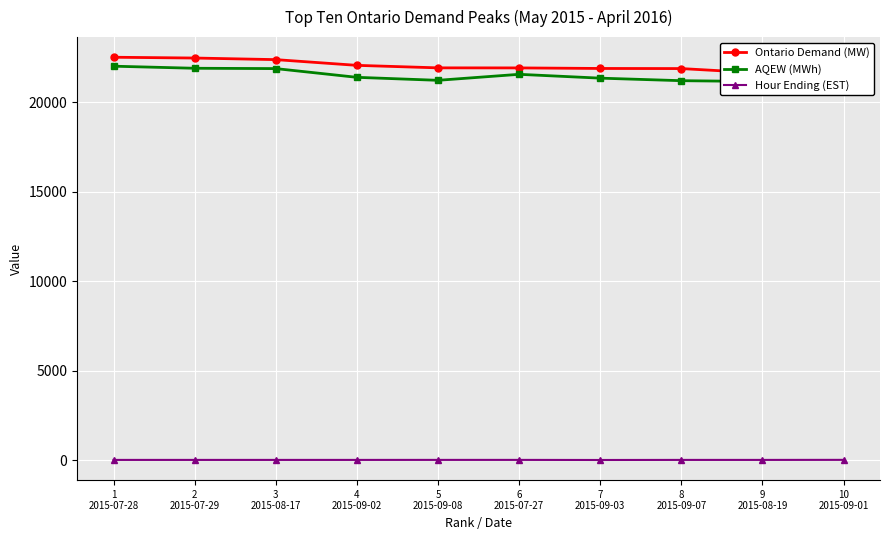

Is it true that Ontario Demand (MW) equals 8907 at 8
2015-09-07?

False